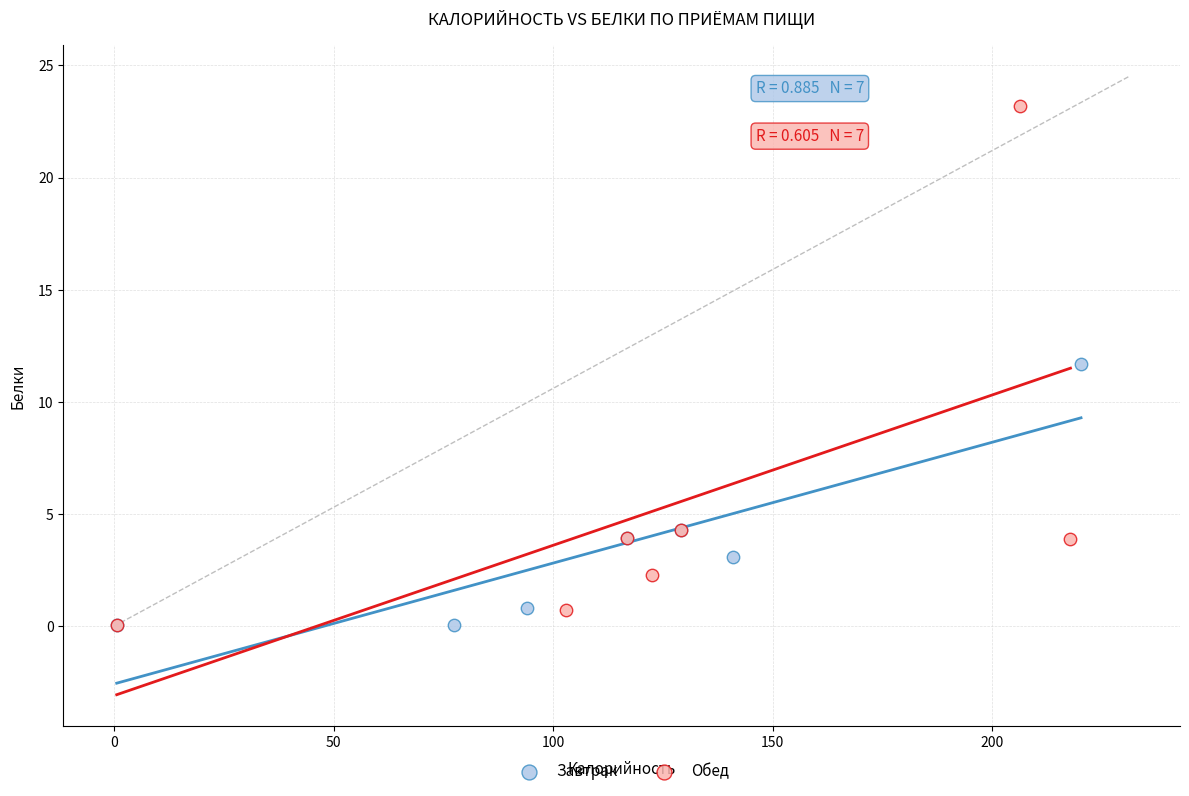

What are all the series names shown in the legend?

Завтрак, Обед